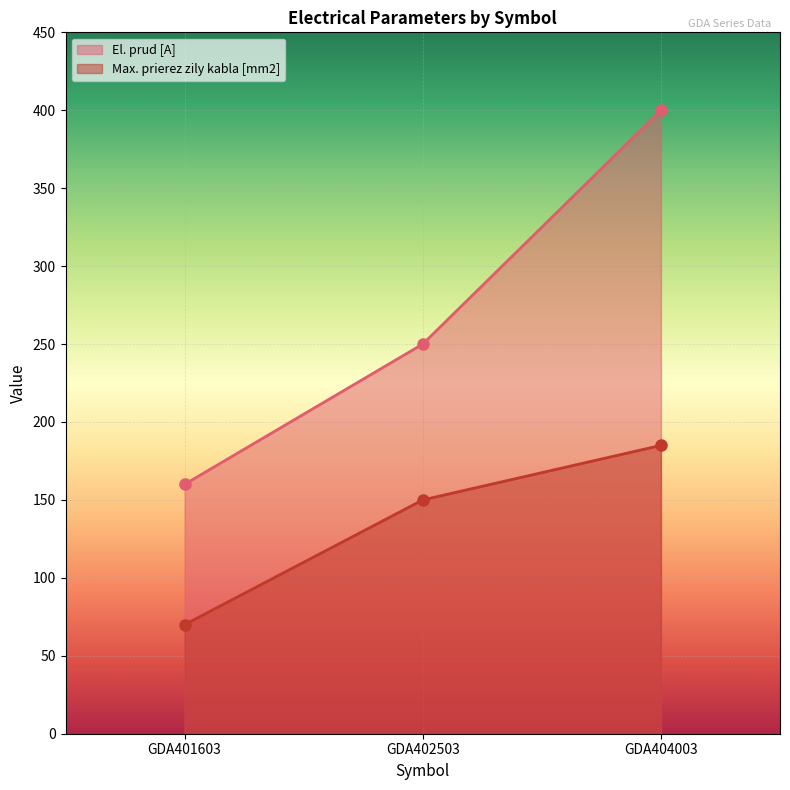

What is the difference between the maximum and minimum values in the Max. prierez zily kabla [mm2] series?

115